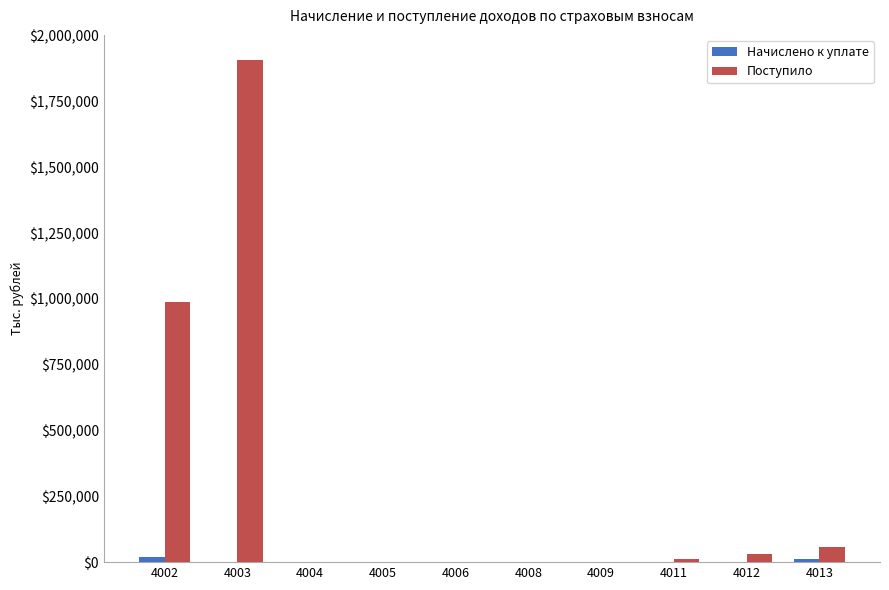

What is the maximum value for Поступило?

1908181